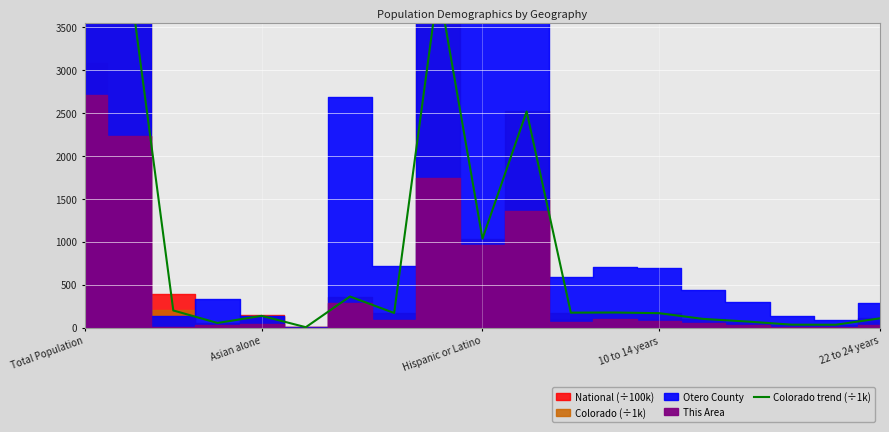

At which label is the value closest to 2517?

10